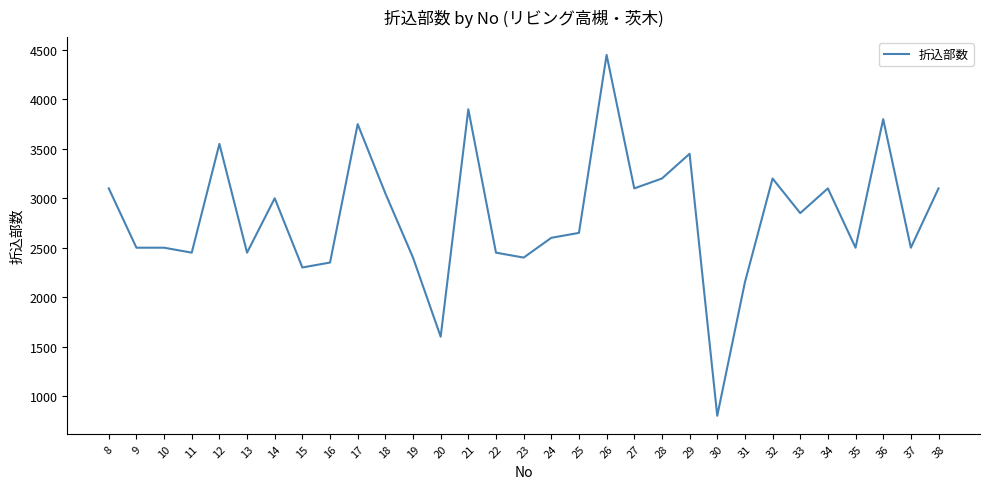

Is it true that the value at 37 is 774?

False